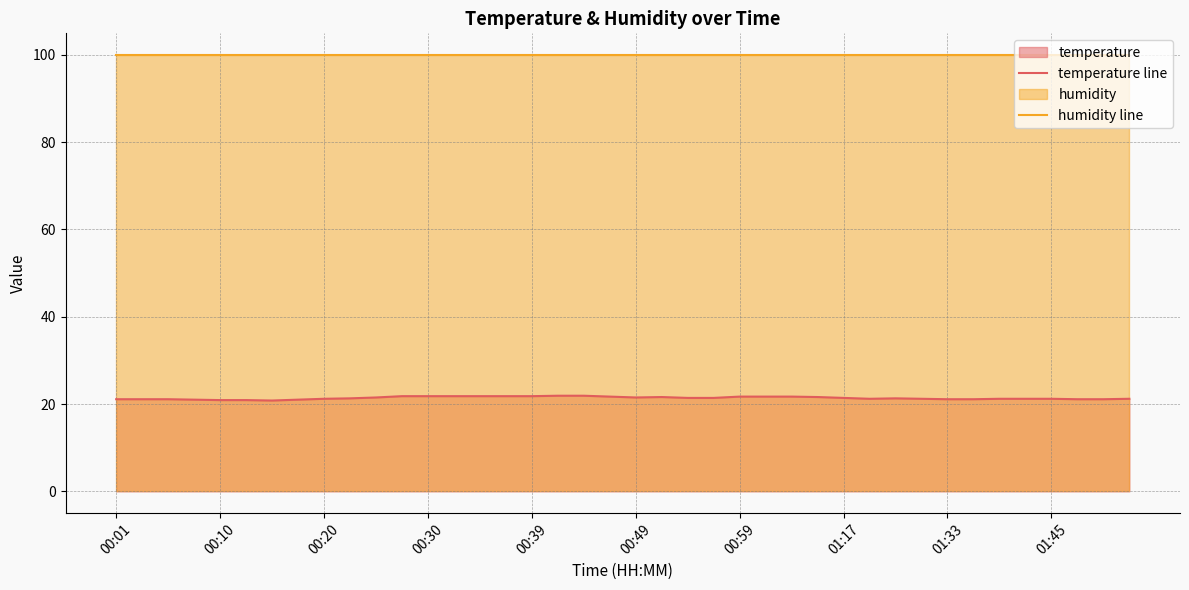

Rank the series at 35 from highest to lowest value.

humidity line, temperature line